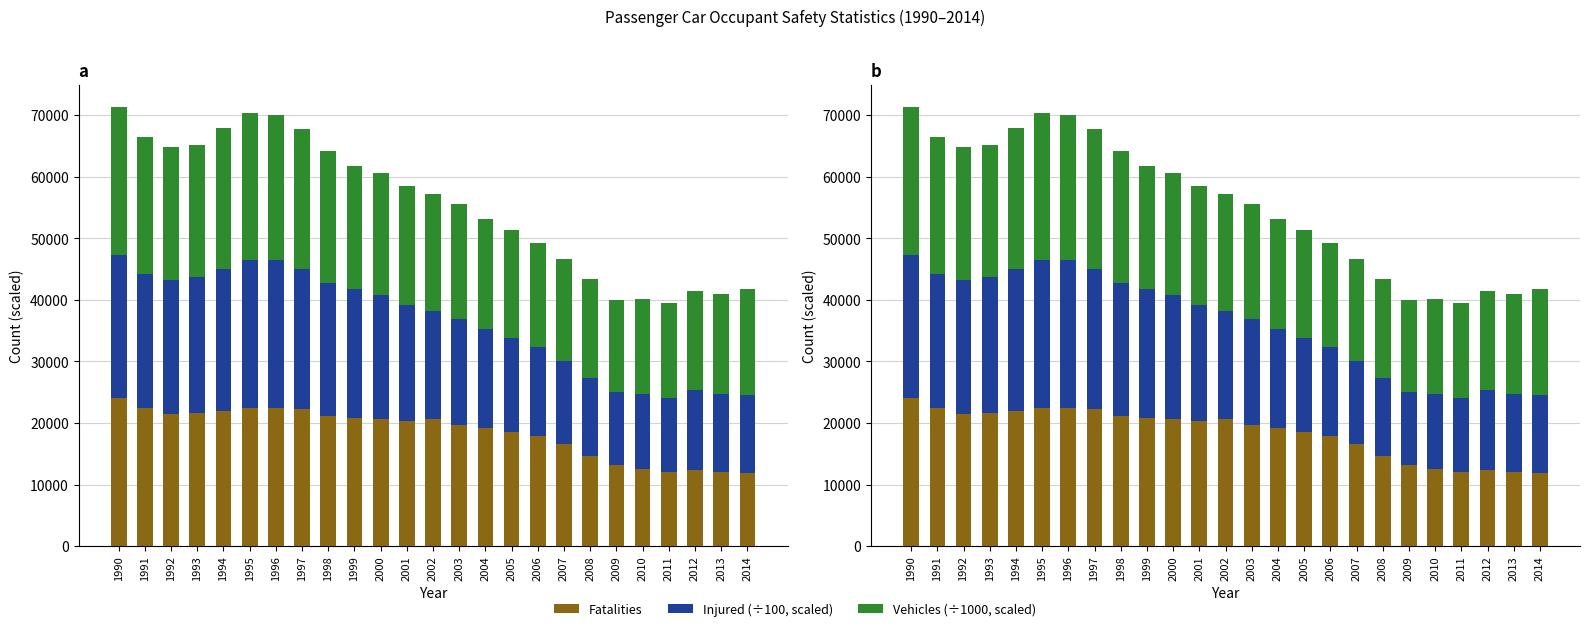

What is the difference between the second highest and minimum values in the Injured (÷100, scaled) series?

12113.5